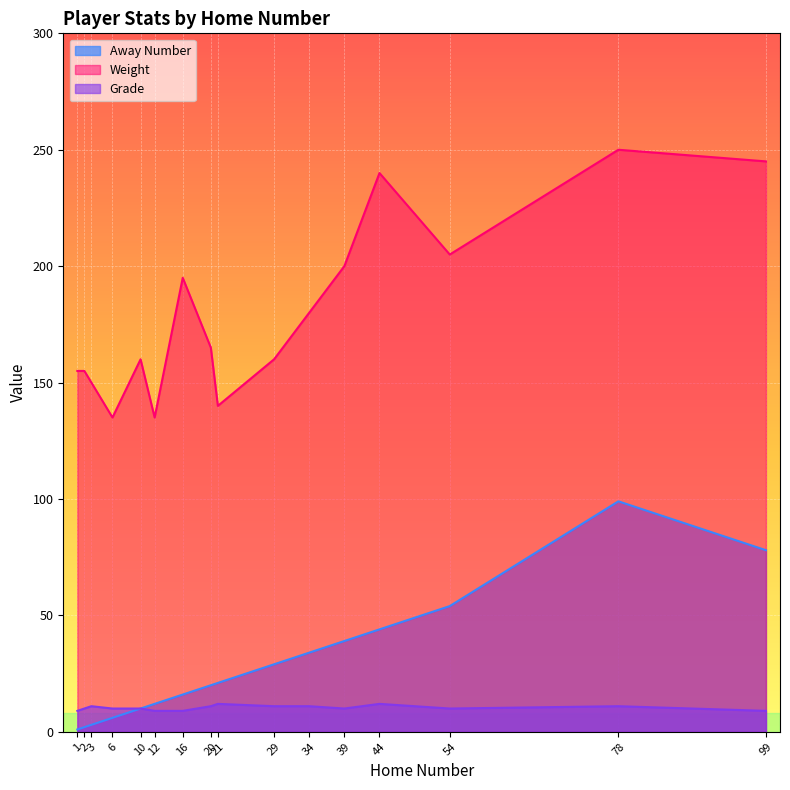

How many interior local peaks does the Weight series have?

4